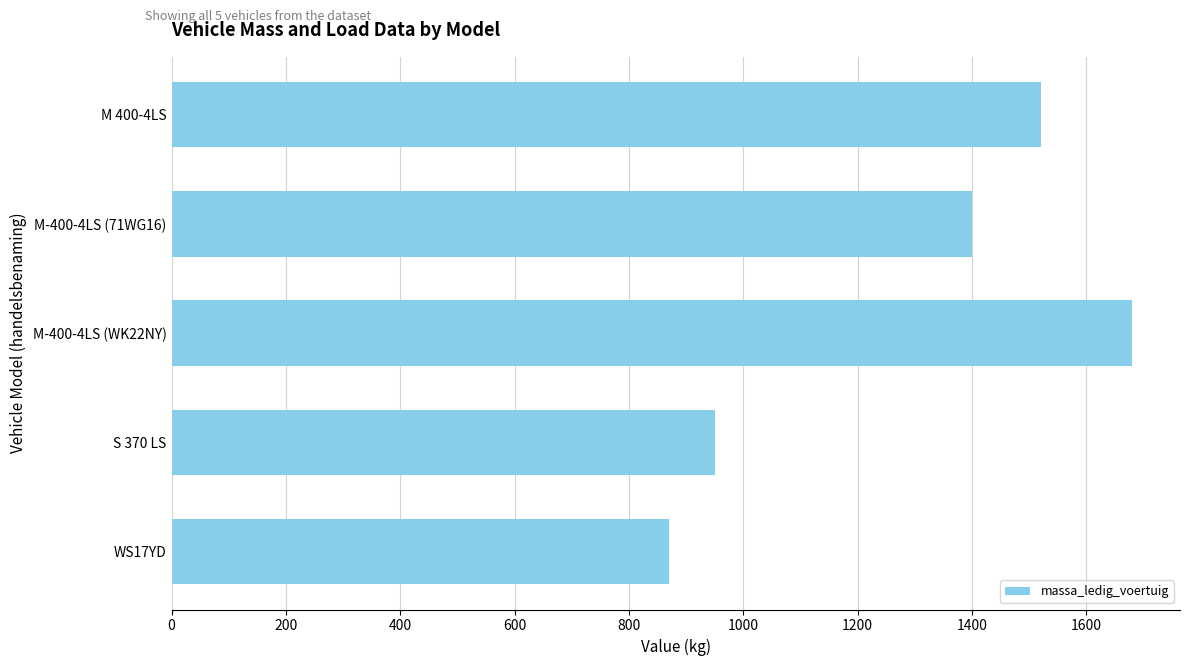

What is the average value?

1284